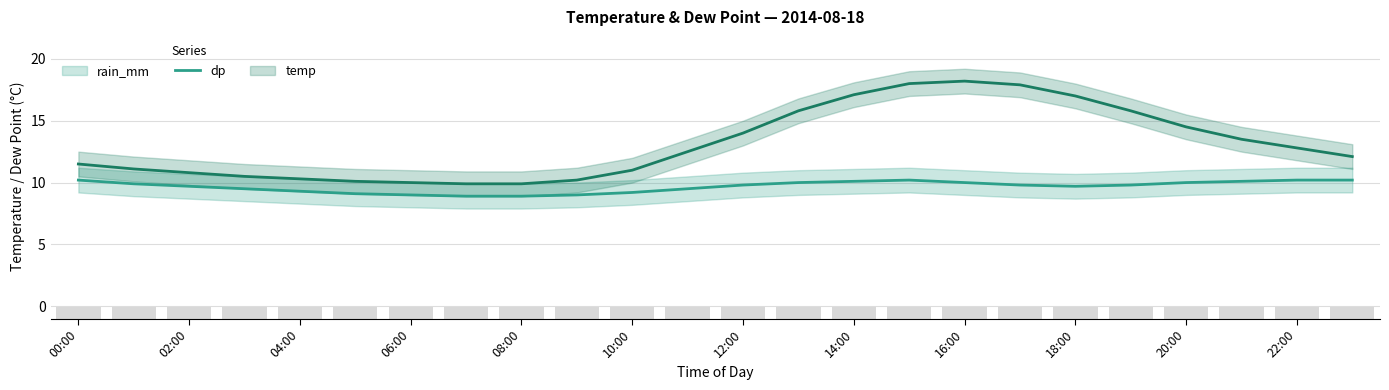

Does the chart contain stacked bars?

No